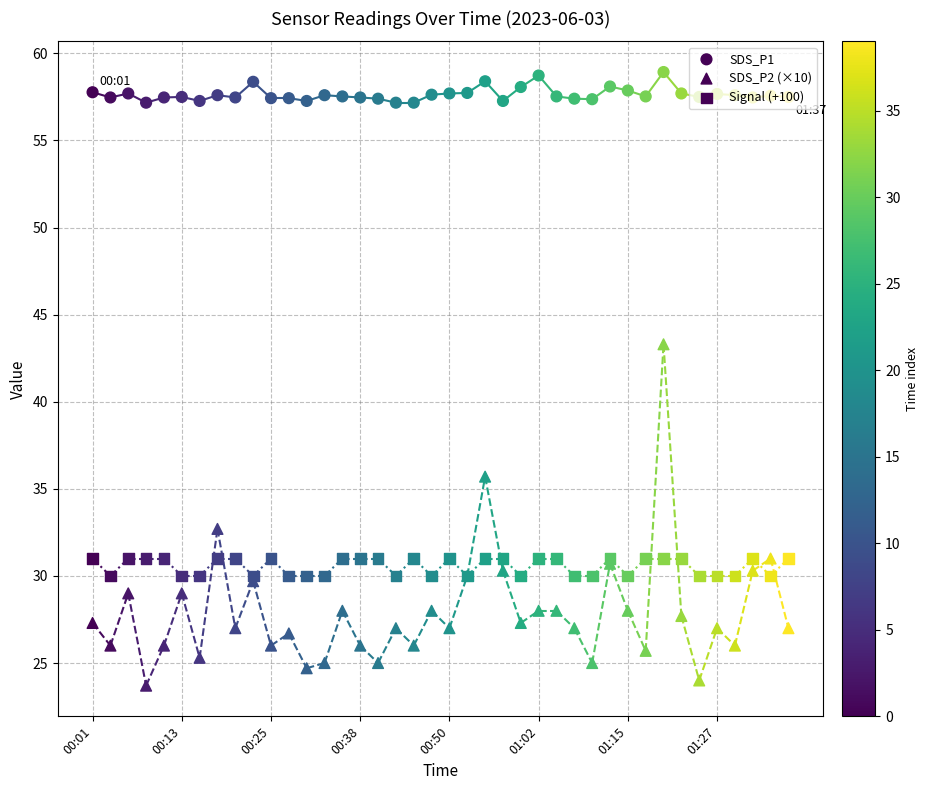

Which series has the largest total across all categories?

SDS_P1